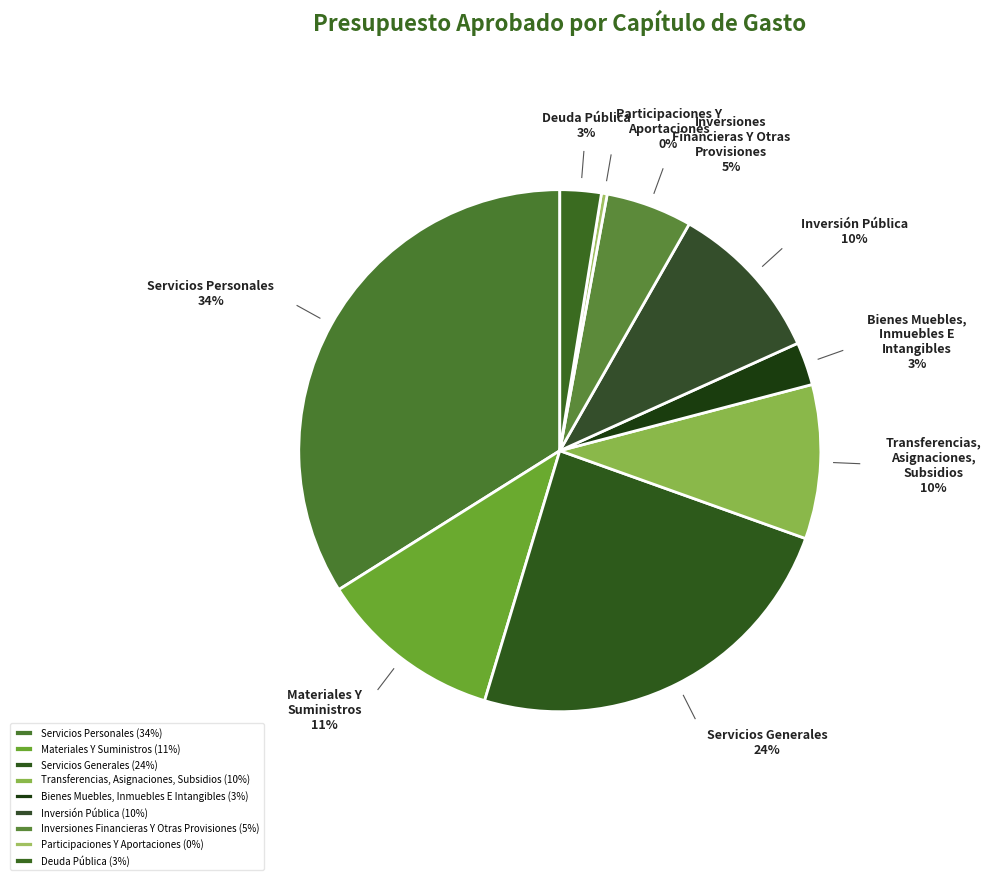

What is the ratio of the value at Deuda Pública to the value at Inversión Pública?

0.3